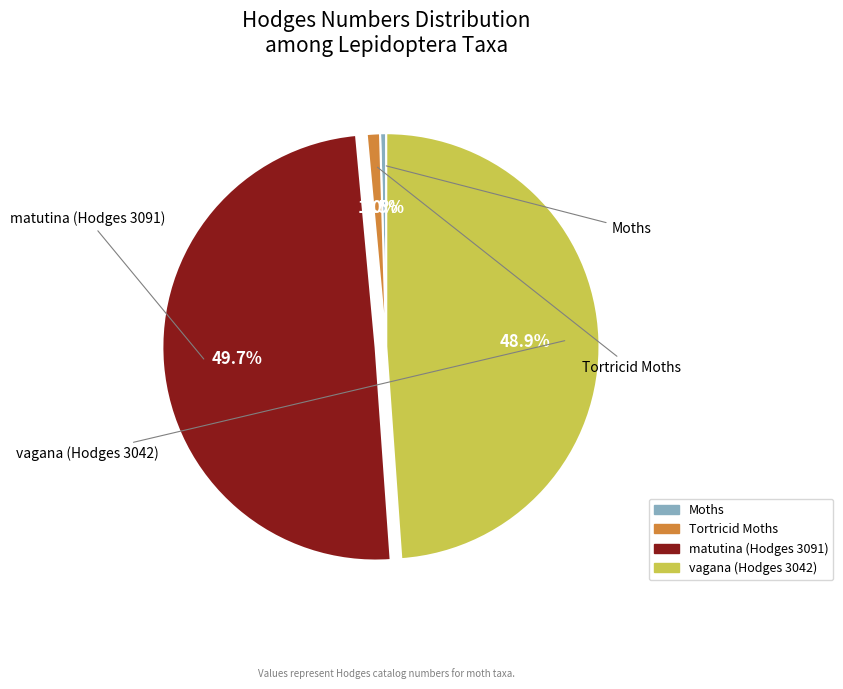

What percentage is the Tortricid Moths slice, to the nearest percent?

1%